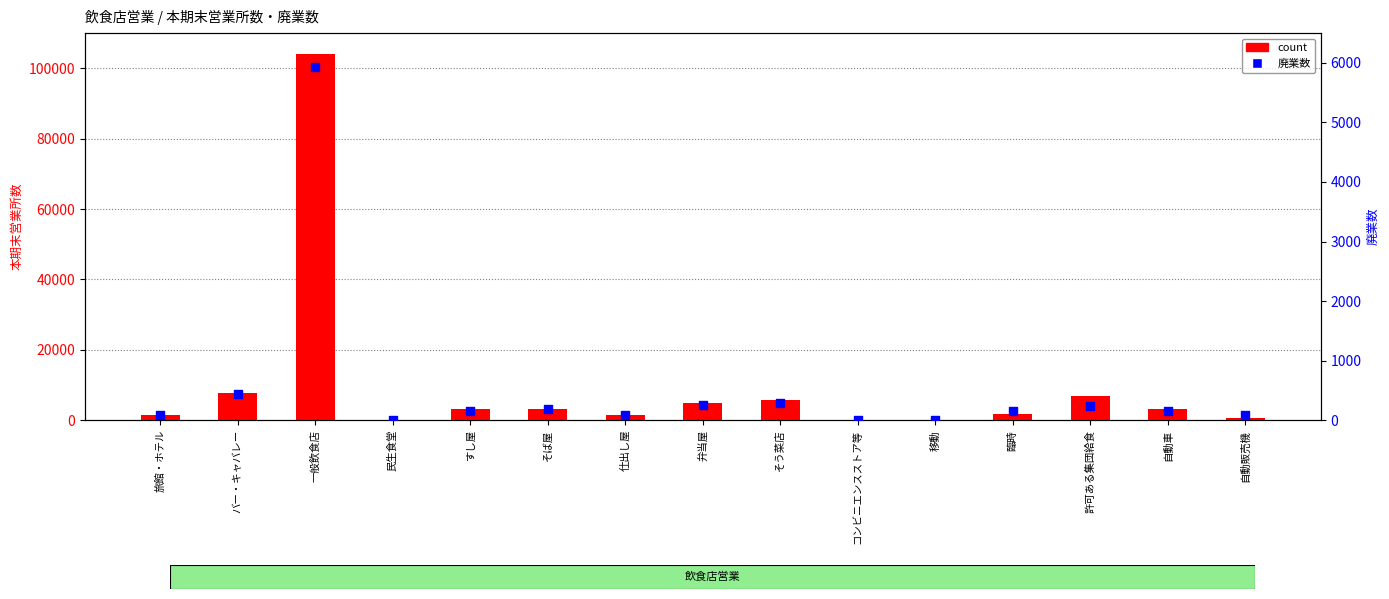

What is the total value across all series at そう菜店?

6000